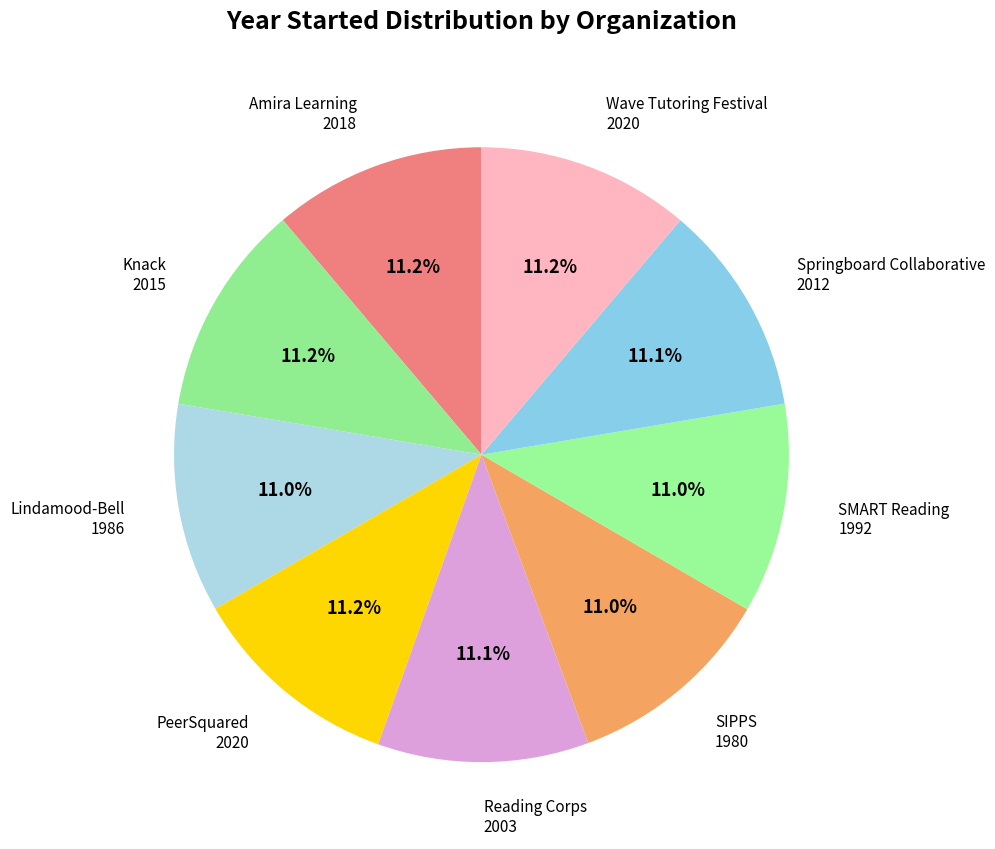

Count the number of slices in the pie.

9